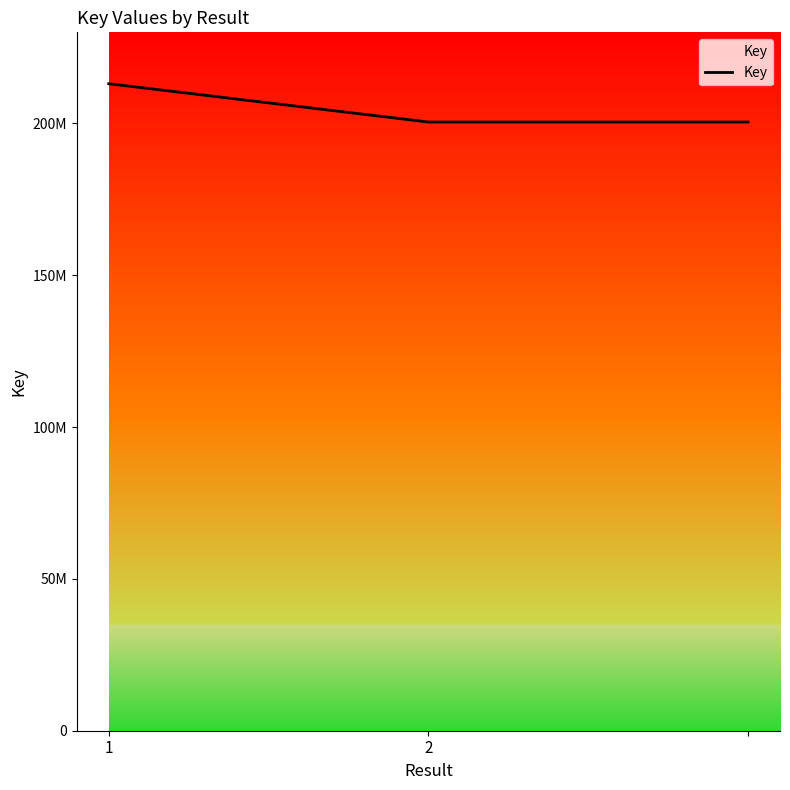

List the labels in order of value, largest first.

1, 2, 2